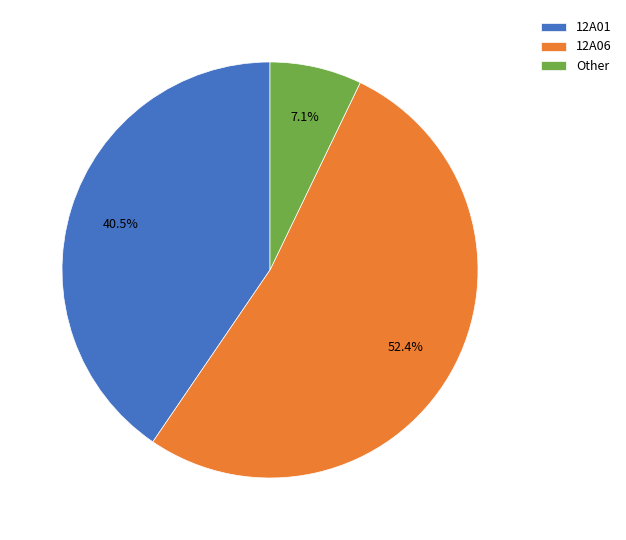

Is there any slice that represents more than half of the pie?

Yes